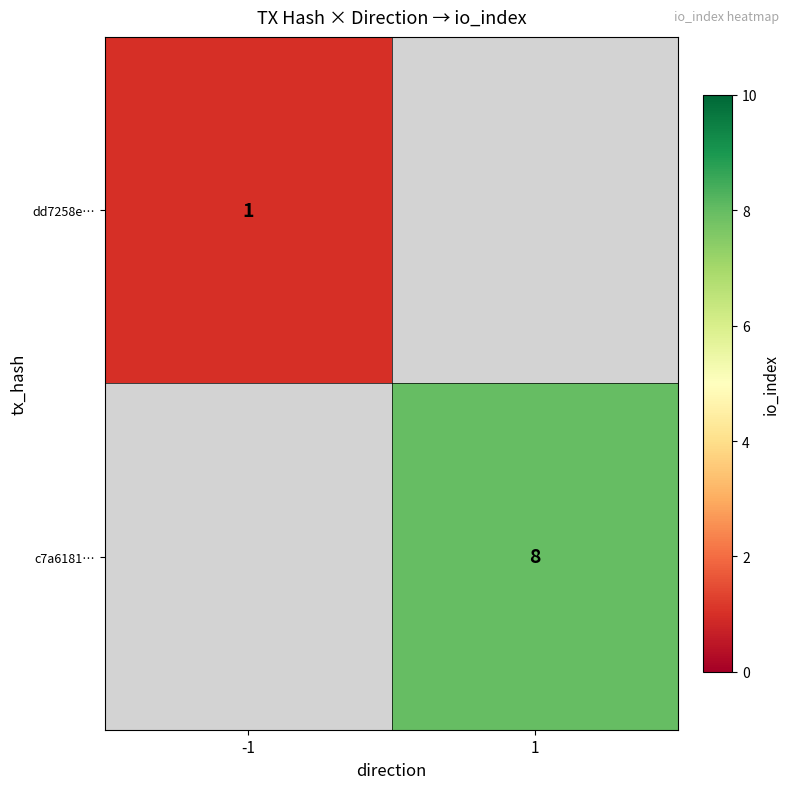

Which category has the highest value across all series?

1